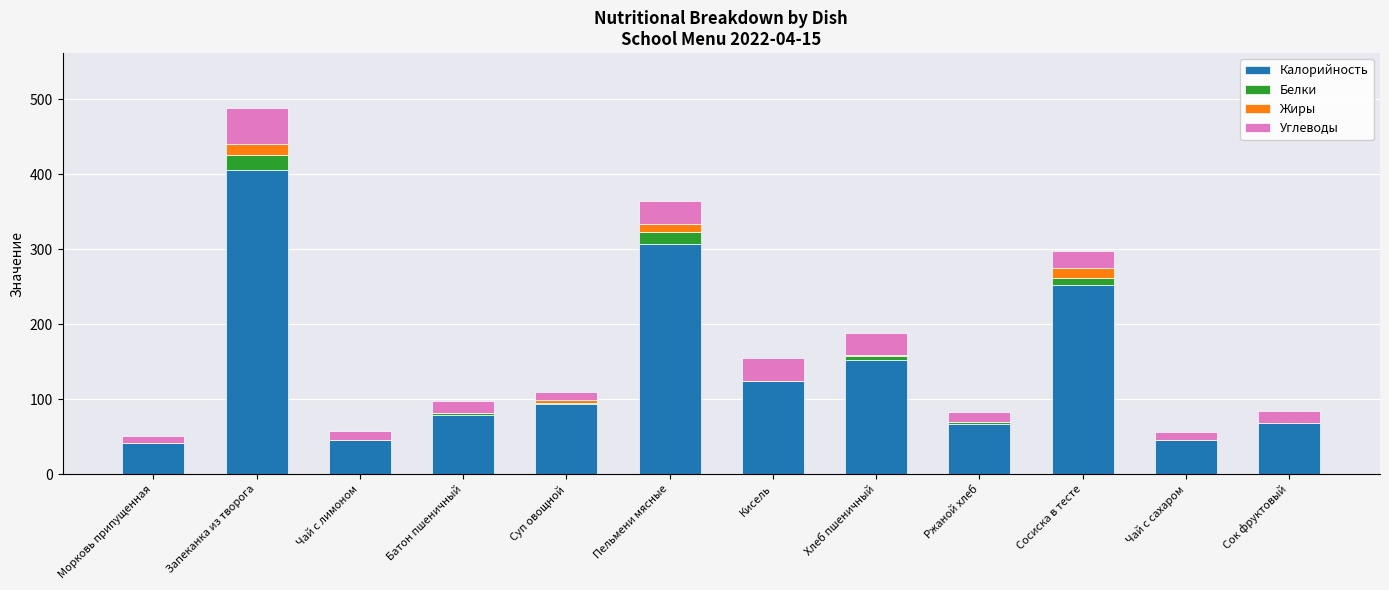

True or false: Калорийность has a value of 88 at Ржаной хлеб.

False